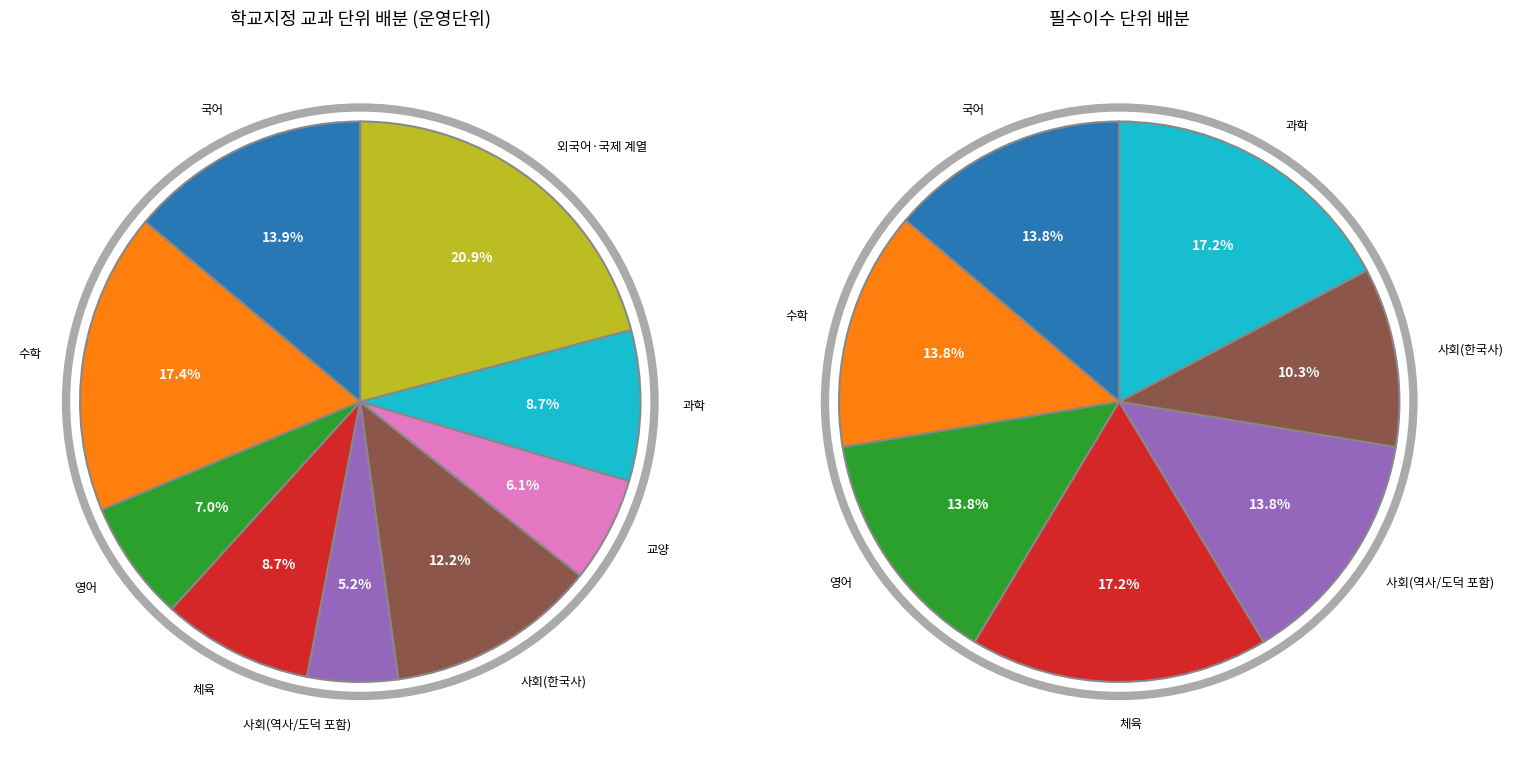

Which category has the smallest portion of the pie?

사회(역사/도덕 포함)